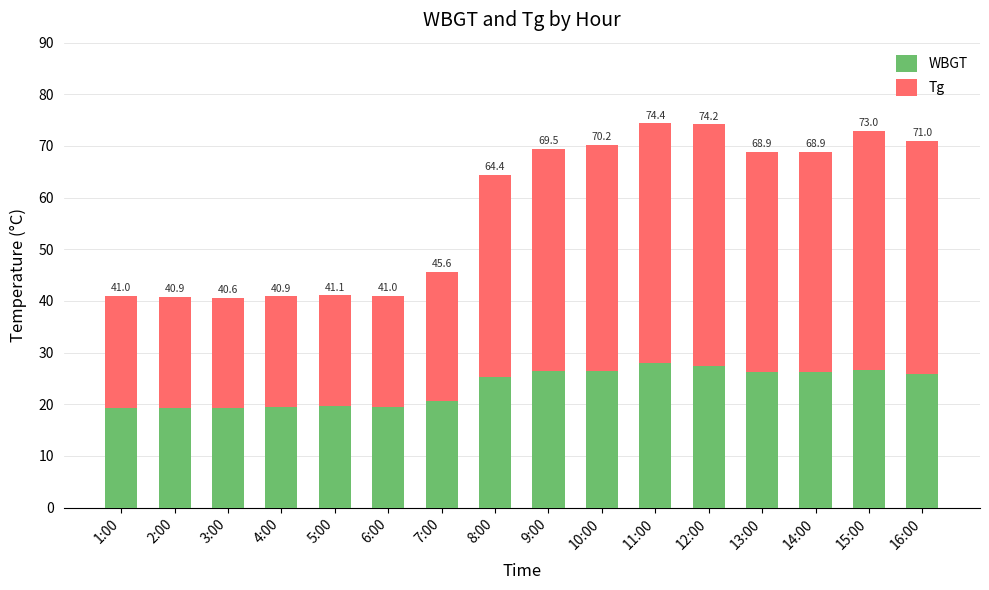

How many bars are there in total?

16